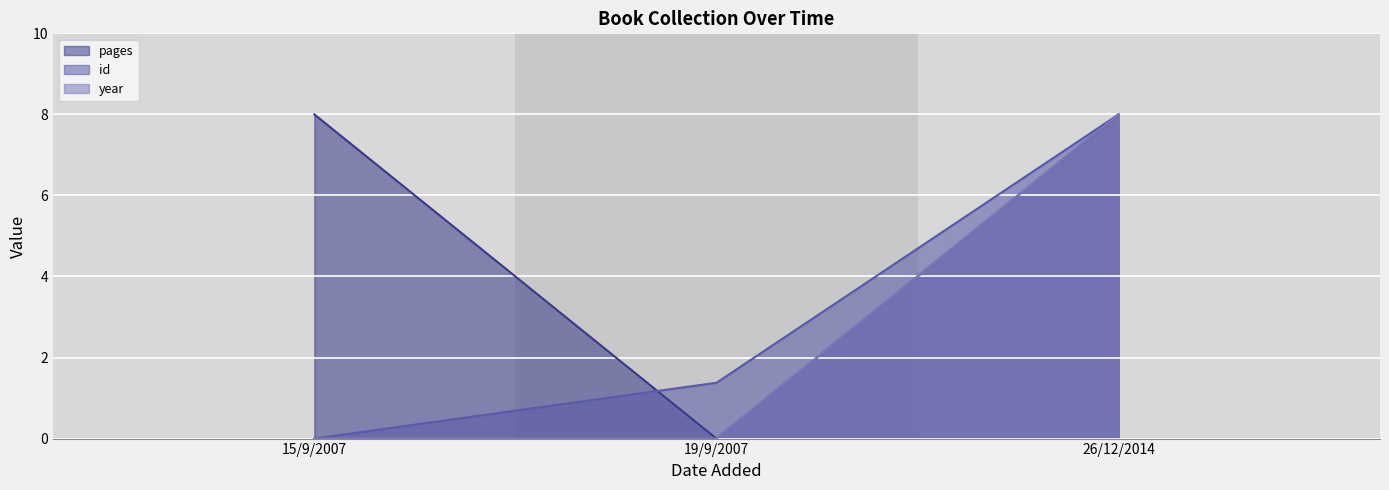

True or false: pages has a value of 8.0 at 15/9/2007.

True